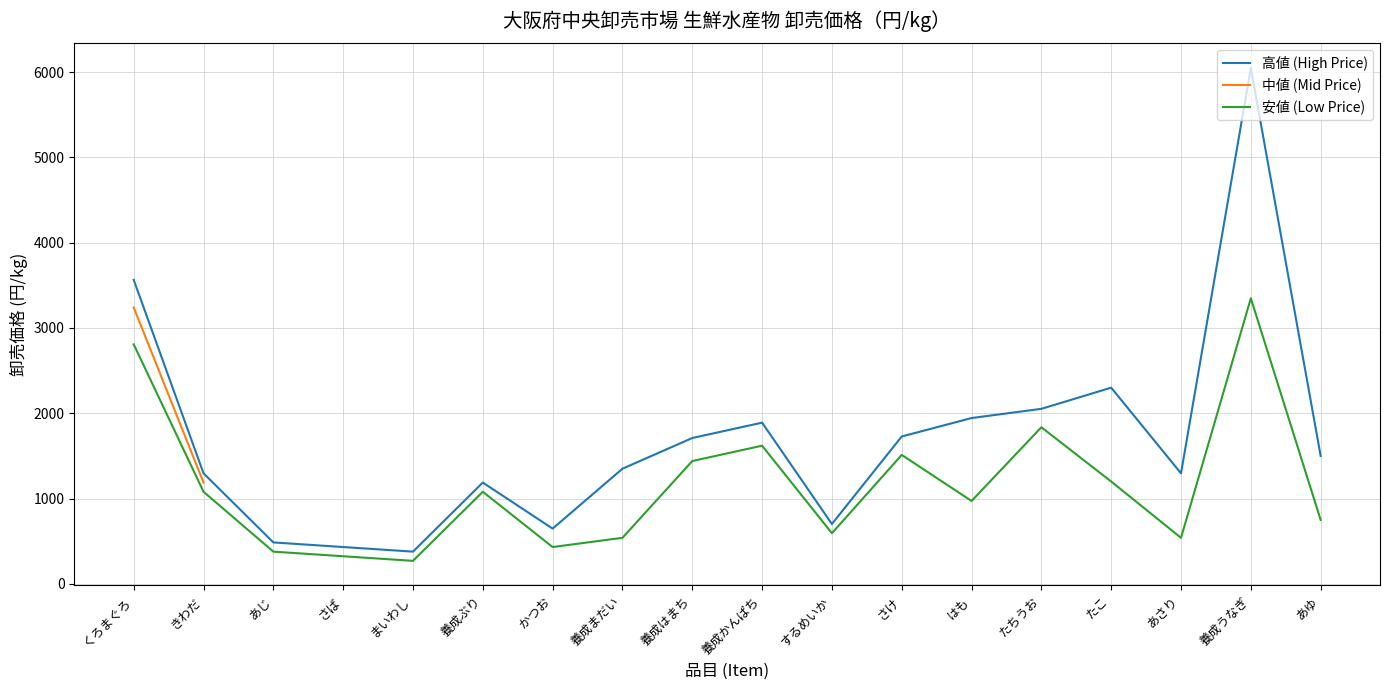

Which label corresponds to the largest value in the chart?

養成うなぎ